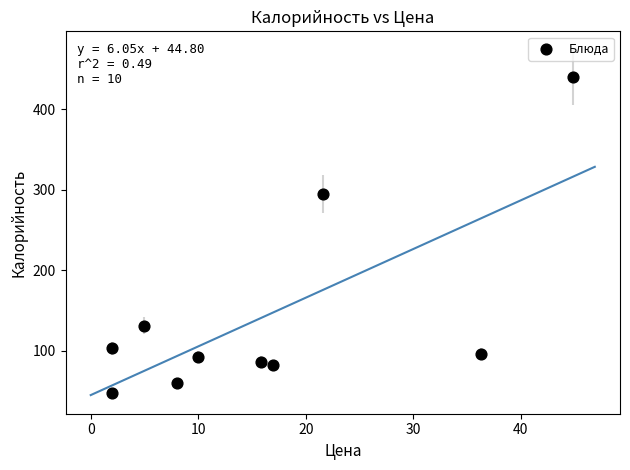

What Y value in the scatter plot is closest to 243?

295